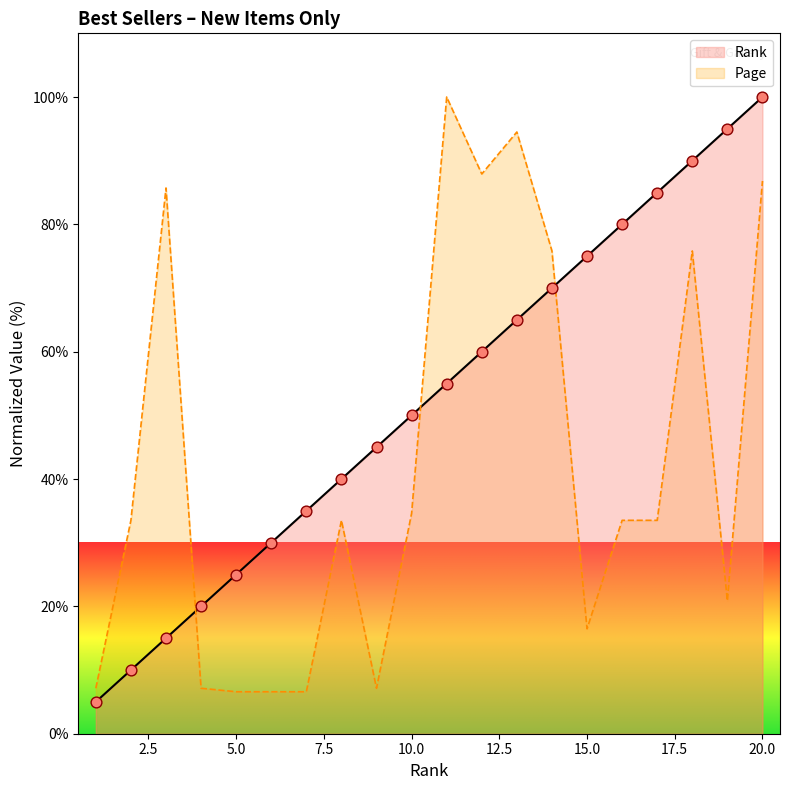

Which series has the largest total across all categories?

Rank